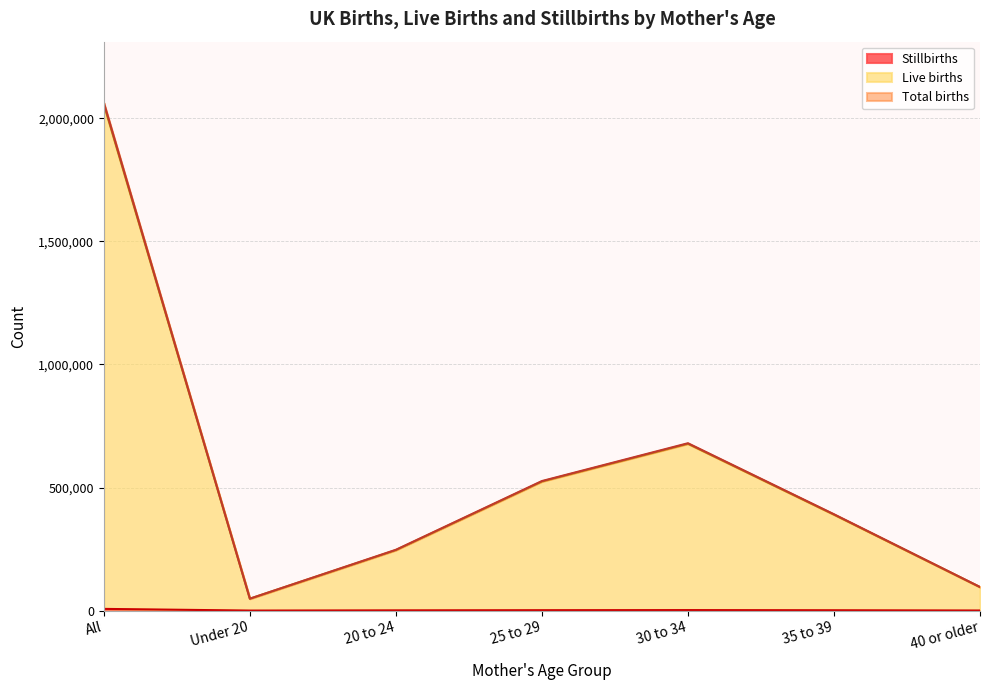

At how many categories does at least one series exceed 1332713?

1